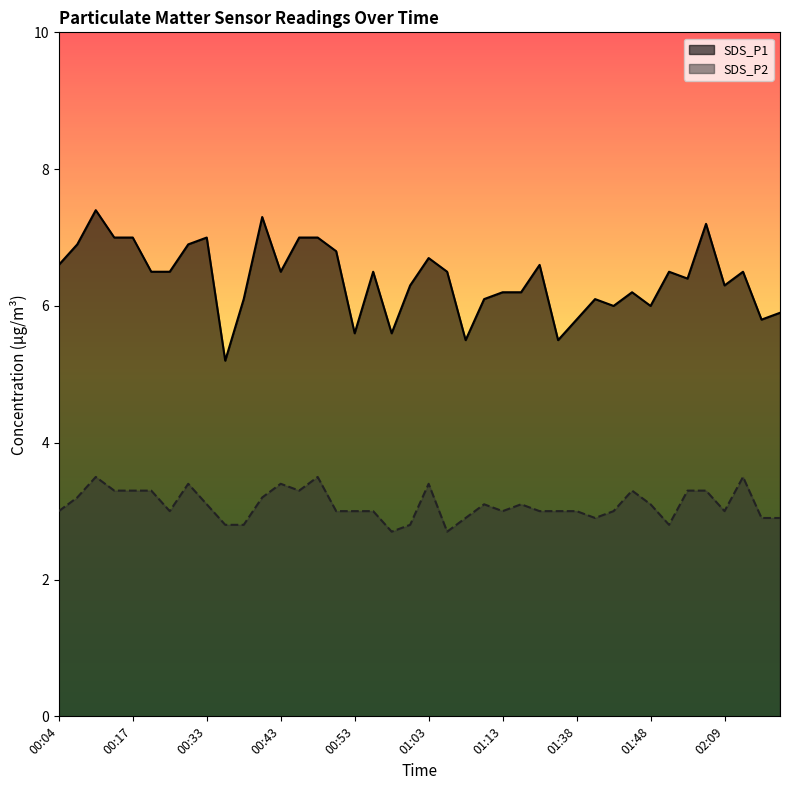

Which series changed the most between 01:43 and 01:55?

SDS_P1